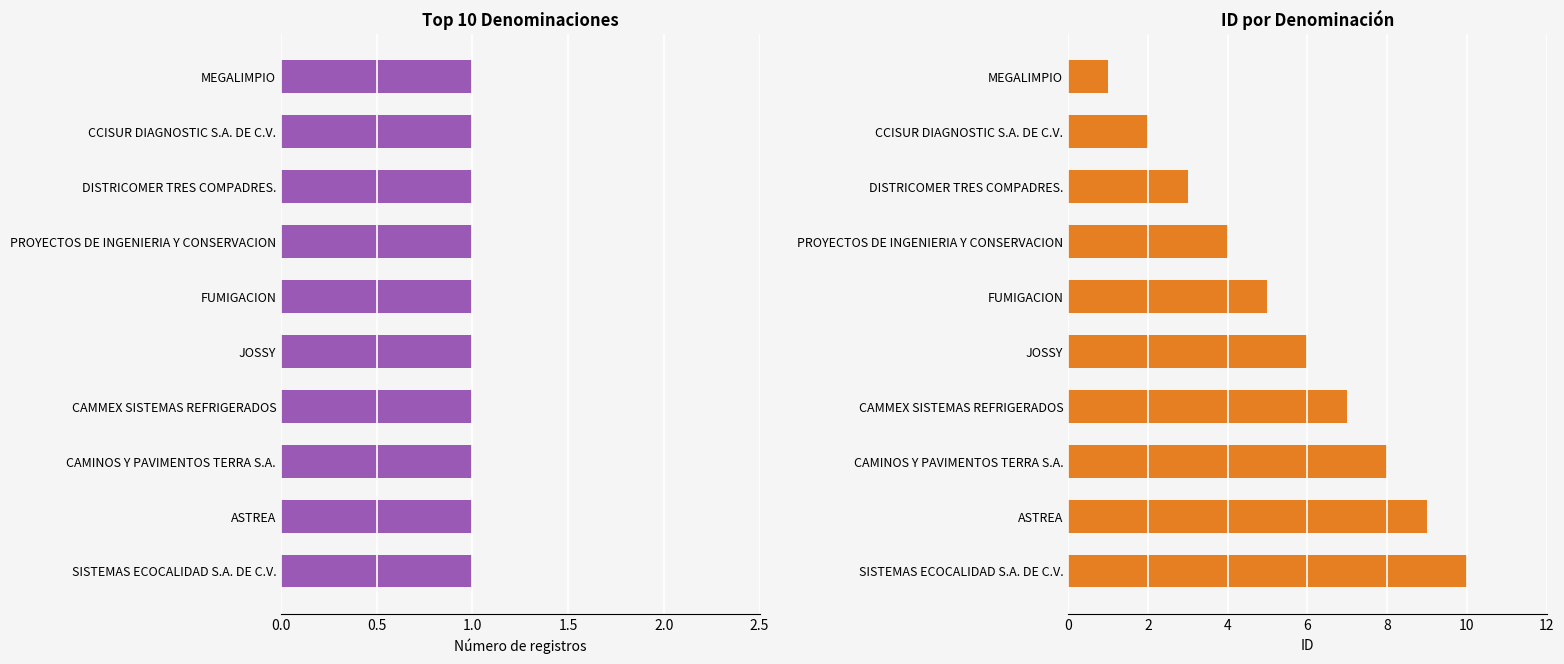

How many groups of bars are there?

10